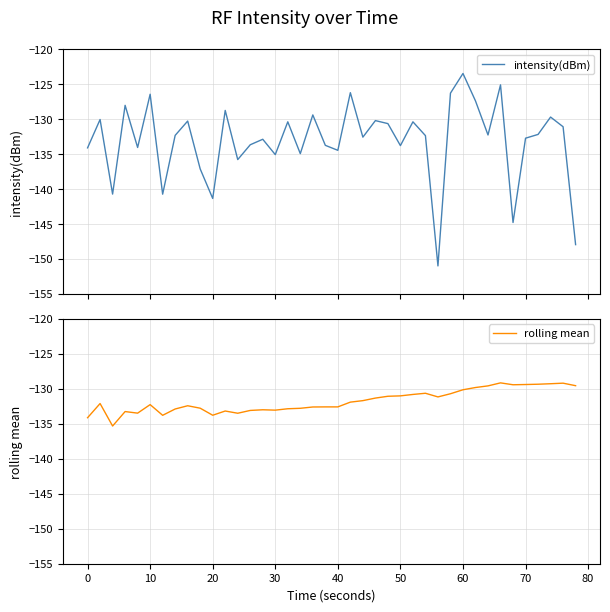

Rank the series by their average value, from lowest to highest.

intensity(dBm), rolling mean